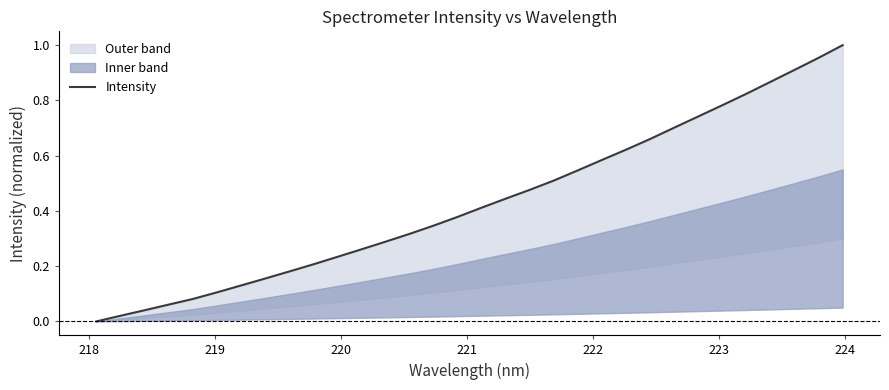

Does the chart have visible grid lines?

No